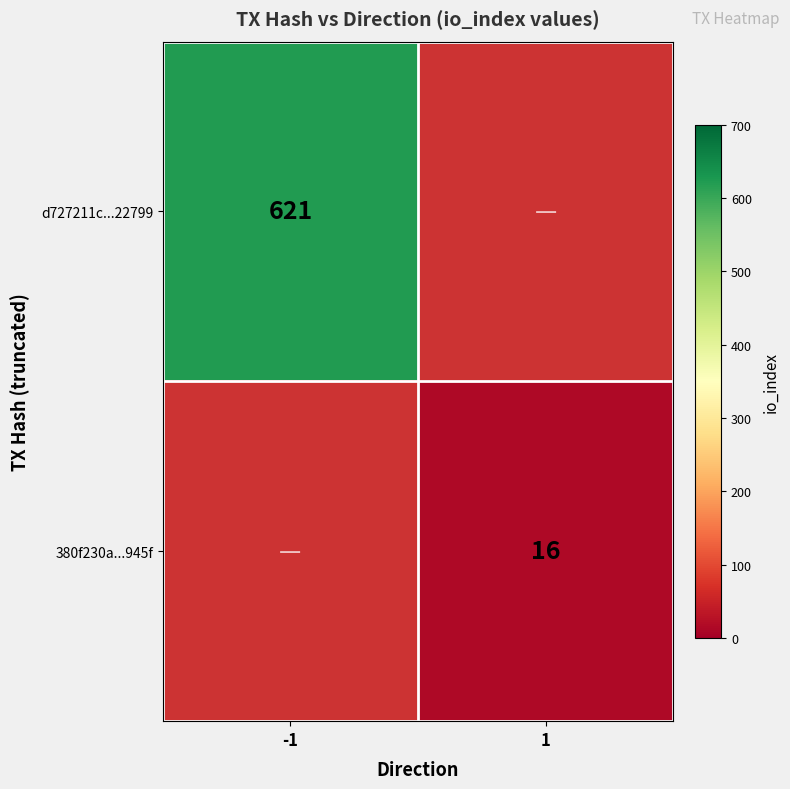

Which category has the lowest value across all series?

1